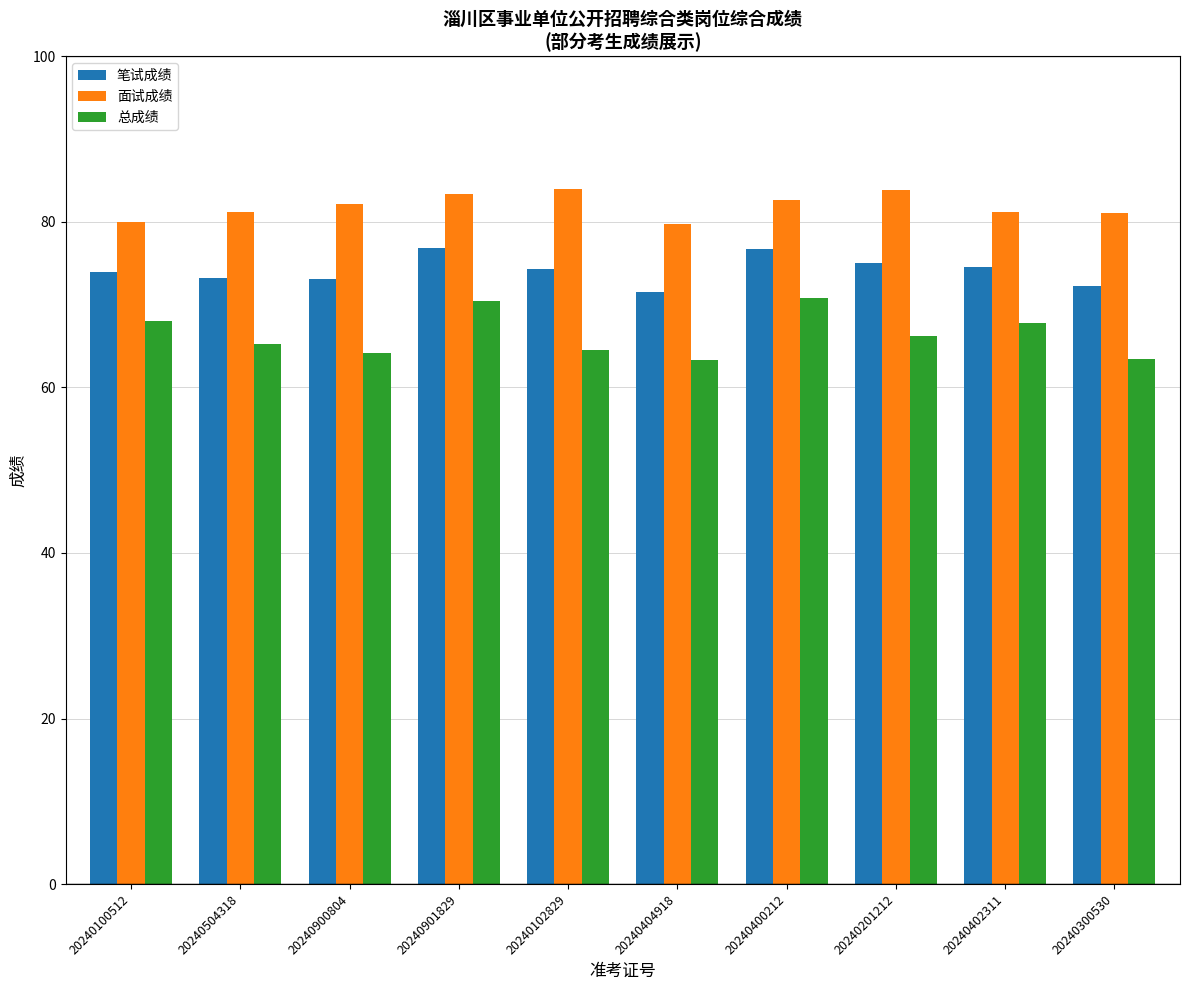

Between 20240900804 and 20240400212, which series saw the biggest shift?

总成绩